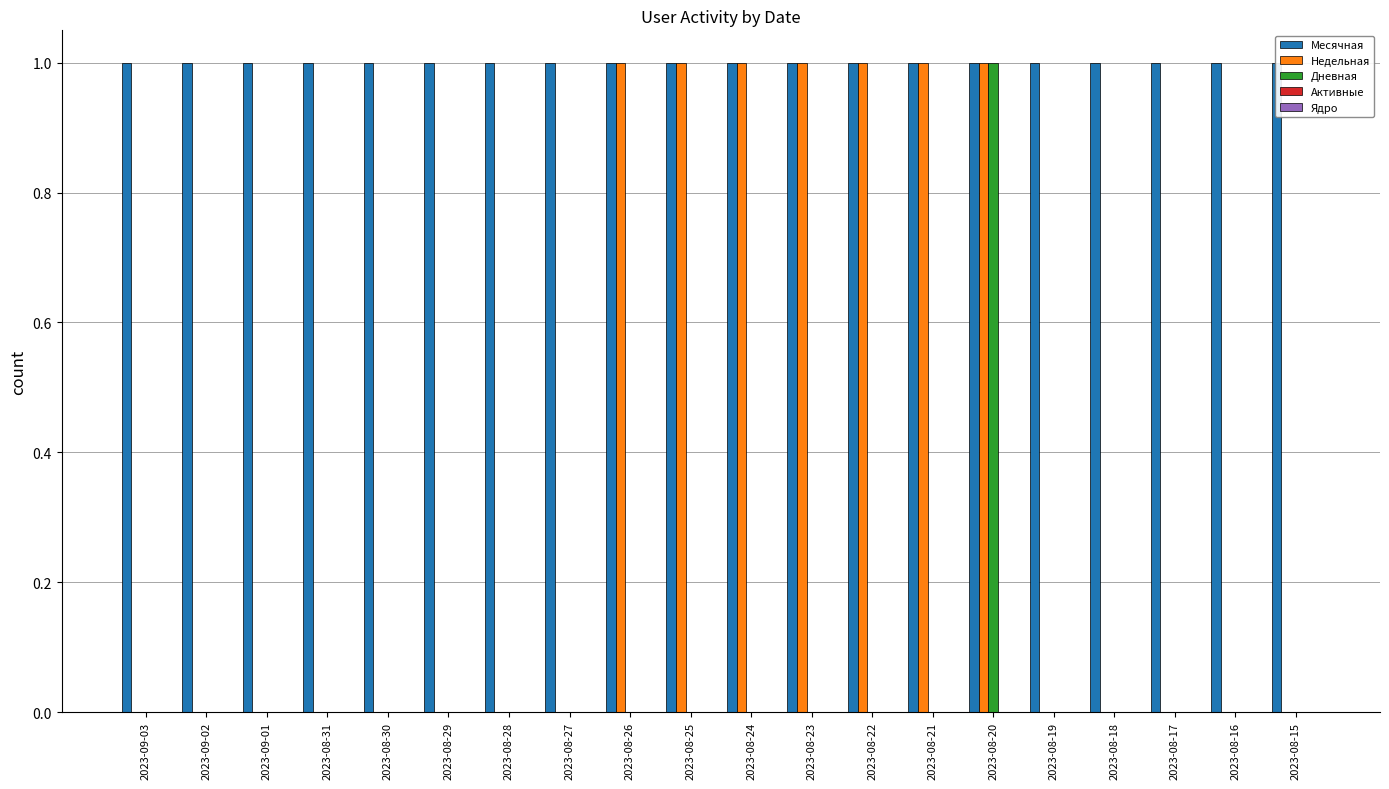

How many bars are there in total?

100